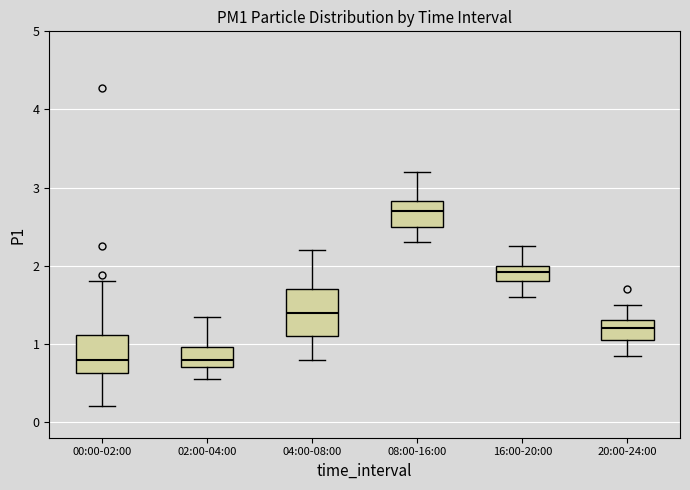

Reading left to right, transcribe this box plot: for each box, give where its median line is, the range the box spans, and where its two whiskers end, as read against the y-axis. The values are not printed on the chart, so give them approximately, as read against the axis.

00:00-02:00: median 0.8, box 0.6 to 1.1, whiskers 0.2 to 1.8
02:00-04:00: median 0.8, box 0.7 to 1.0, whiskers 0.6 to 1.4
04:00-08:00: median 1.4, box 1.1 to 1.7, whiskers 0.8 to 2.2
08:00-16:00: median 2.7, box 2.5 to 2.8, whiskers 2.3 to 3.2
16:00-20:00: median 1.9, box 1.8 to 2.0, whiskers 1.6 to 2.3
20:00-24:00: median 1.2, box 1.1 to 1.3, whiskers 0.9 to 1.5